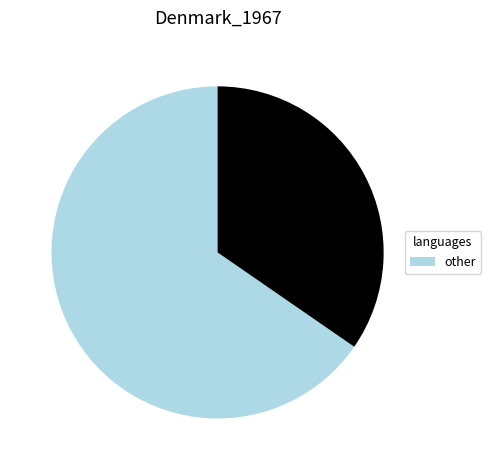

How many segments does this pie chart have?

2